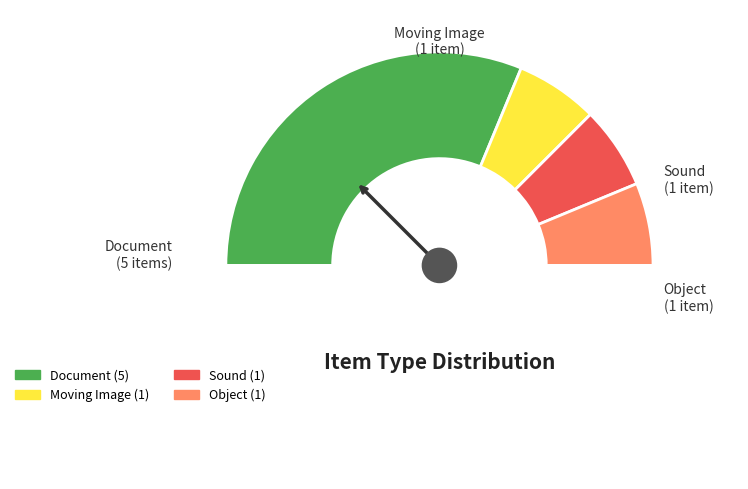

How many slices are in this pie chart?

5